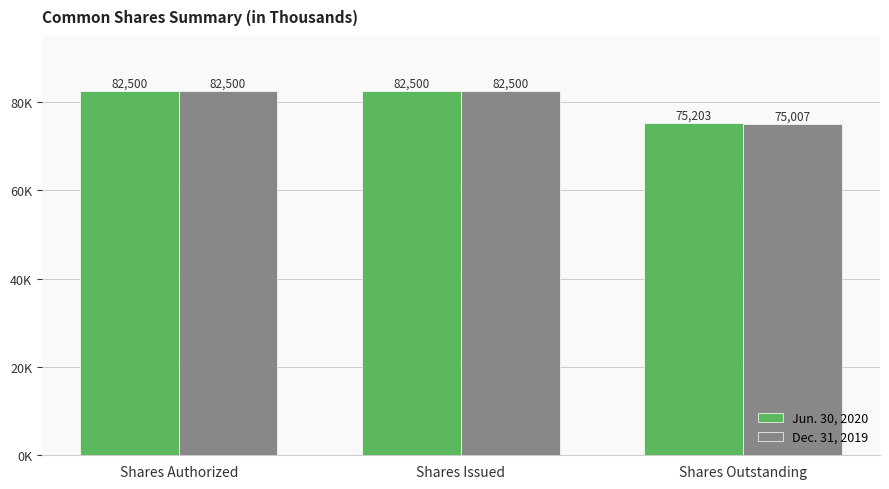

What position from the left is Shares Authorized?

1